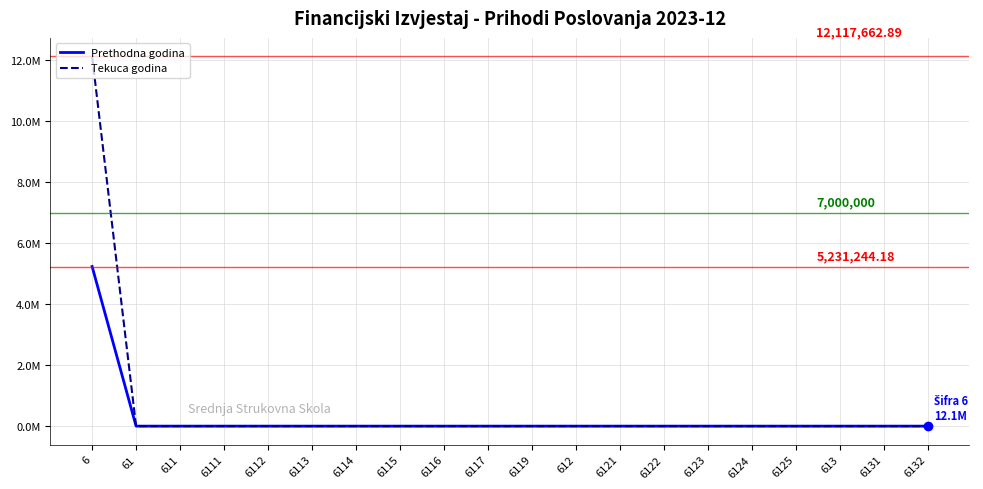

What is the average value of the Prethodna godina series?

261562.2